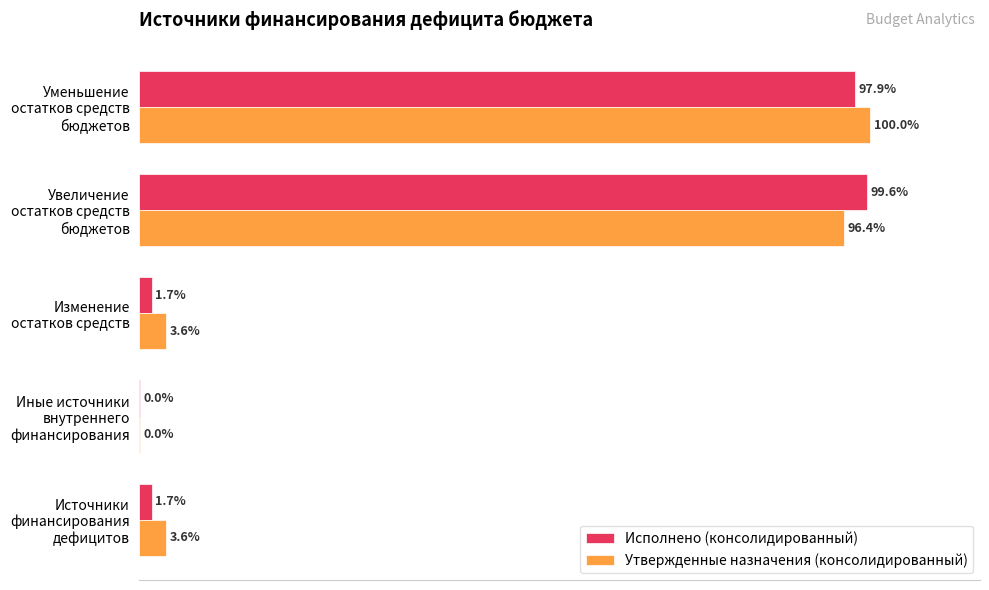

Is the value of Утвержденные назначения (консолидированный) at Иные источники внутреннего финансирования greater than the value of Исполнено (консолидированный) at Источники финансирования дефицитов?

No